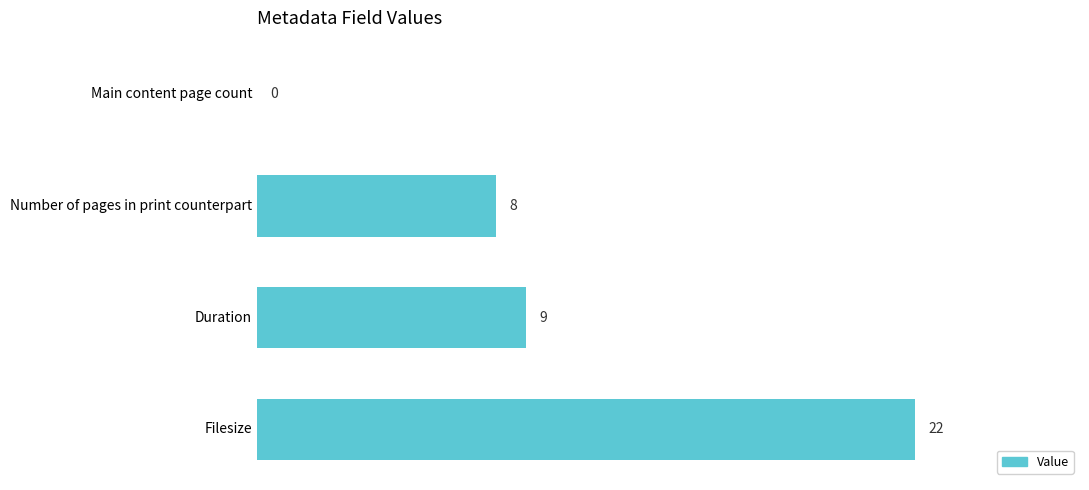

At which category does the chart reach its peak across all series?

Filesize